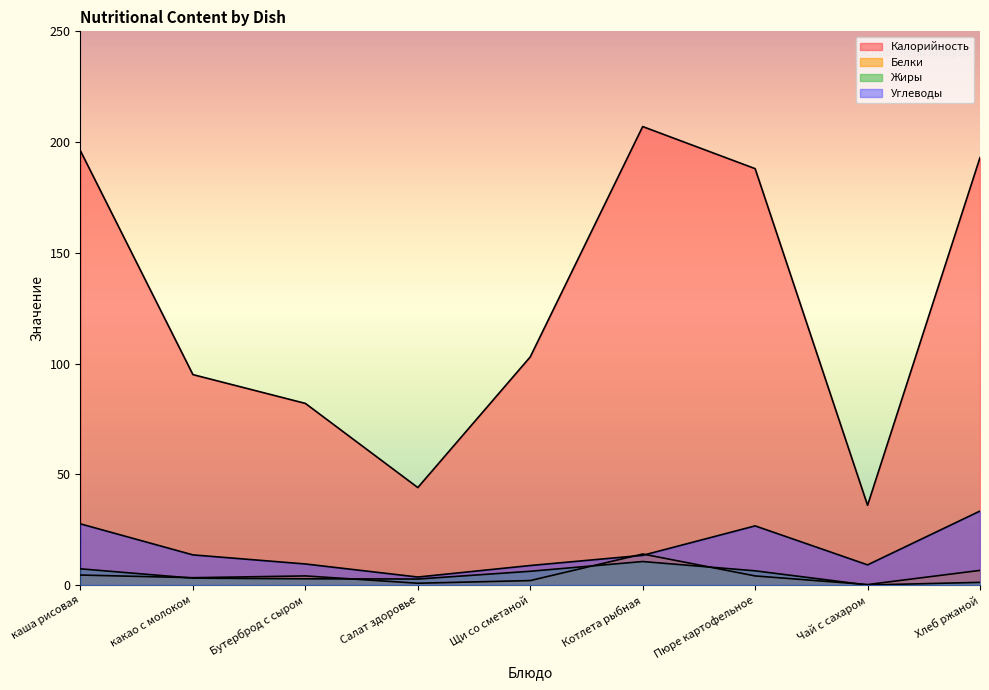

The Белки series shows 1.2 at Салат здоровье. True or false?

False